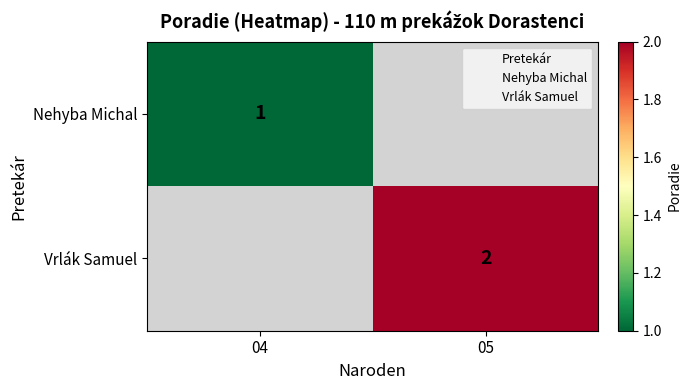

What is the maximum value for Nehyba Michal?

1